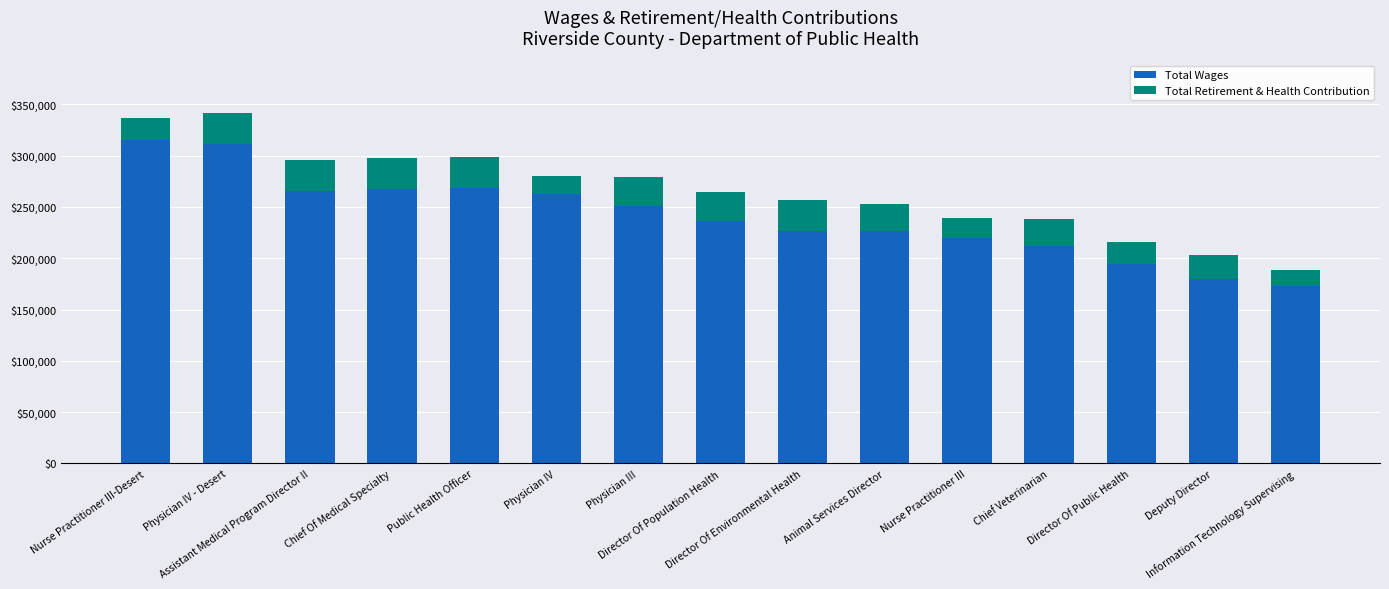

What is the sum of all Total Wages values?

3609132